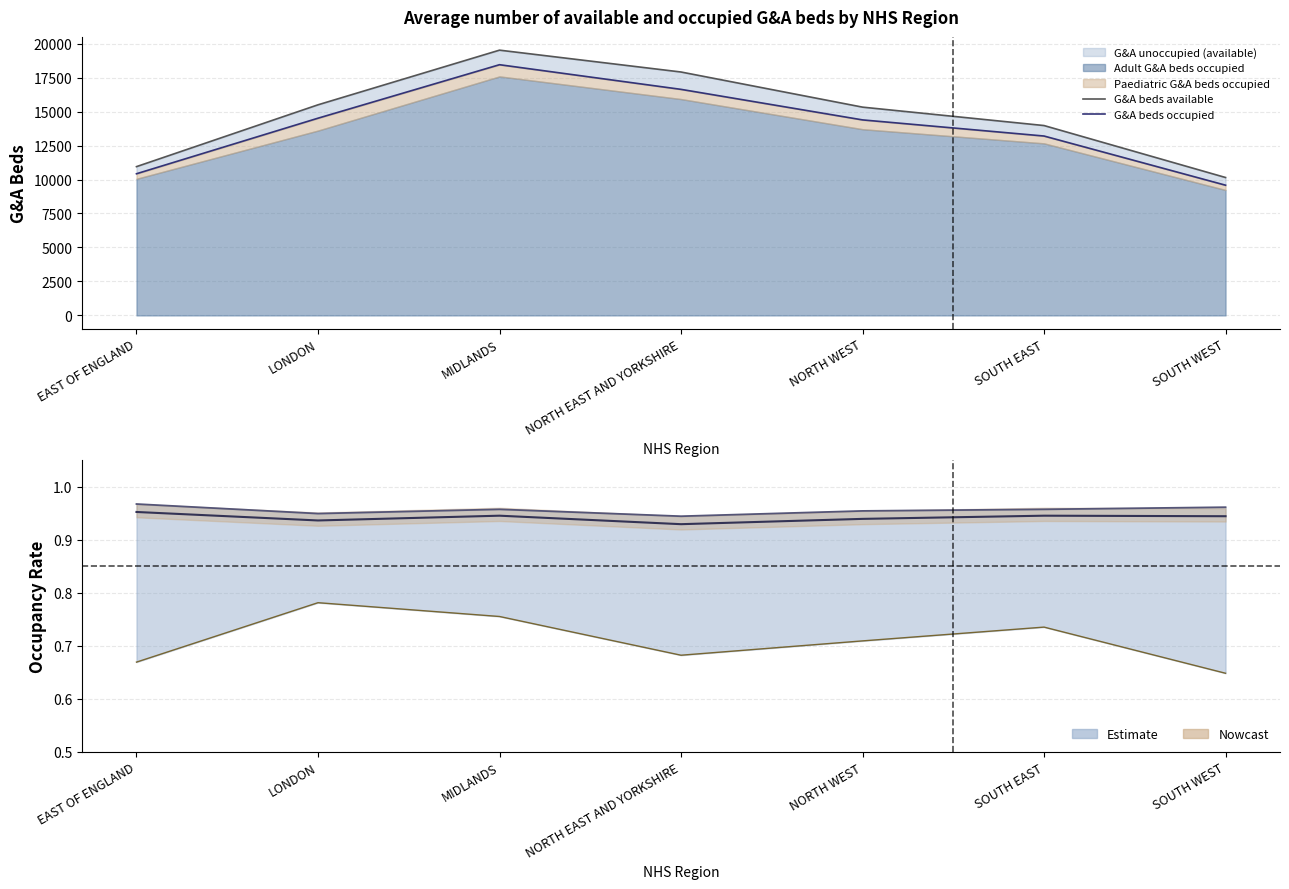

List the series in order of their overall mean, highest first.

G&A beds available, G&A beds occupied